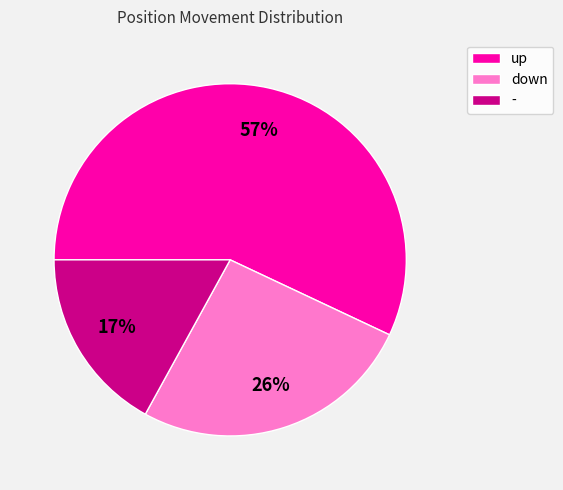

Which slice is the smallest?

-